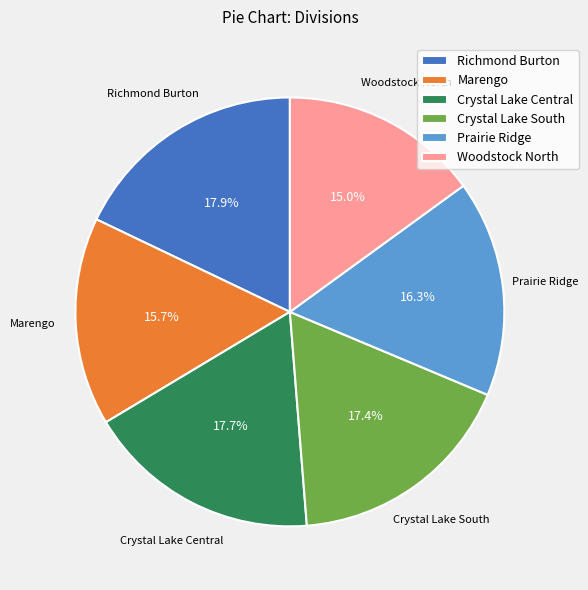

What is the smallest slice in the pie chart?

Woodstock North